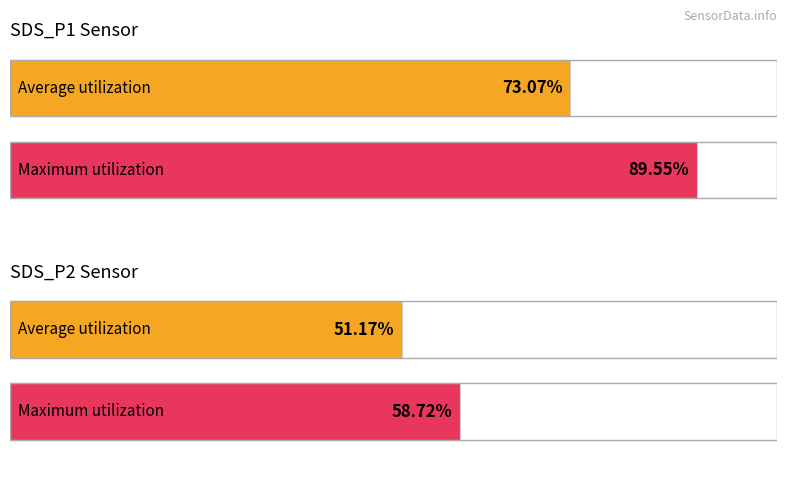

Are the bars horizontal?

Yes